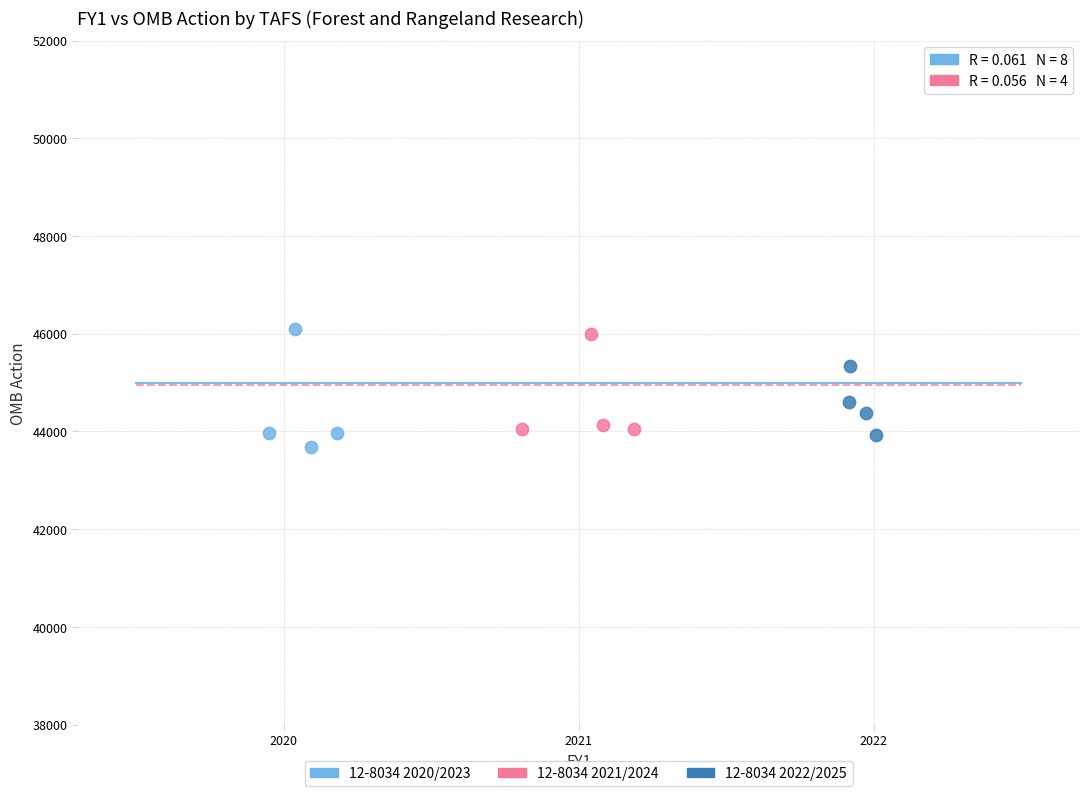

Which series reaches the minimum Y coordinate?

12-8034 2020/2023